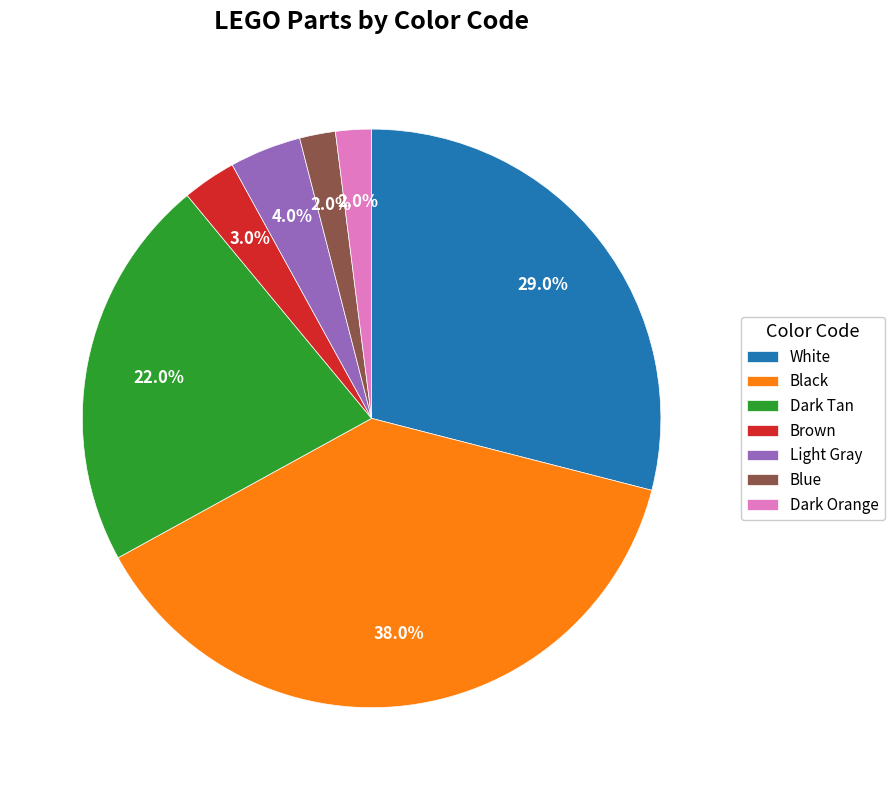

Approximately how many times larger is the value at Dark Tan compared to Dark Orange?

11.0